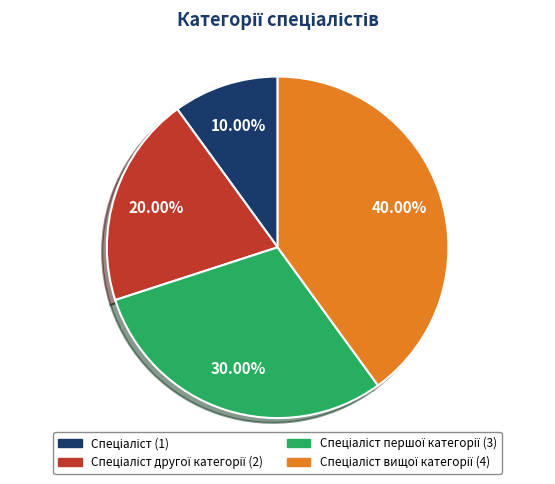

Is there a majority slice in this chart?

No